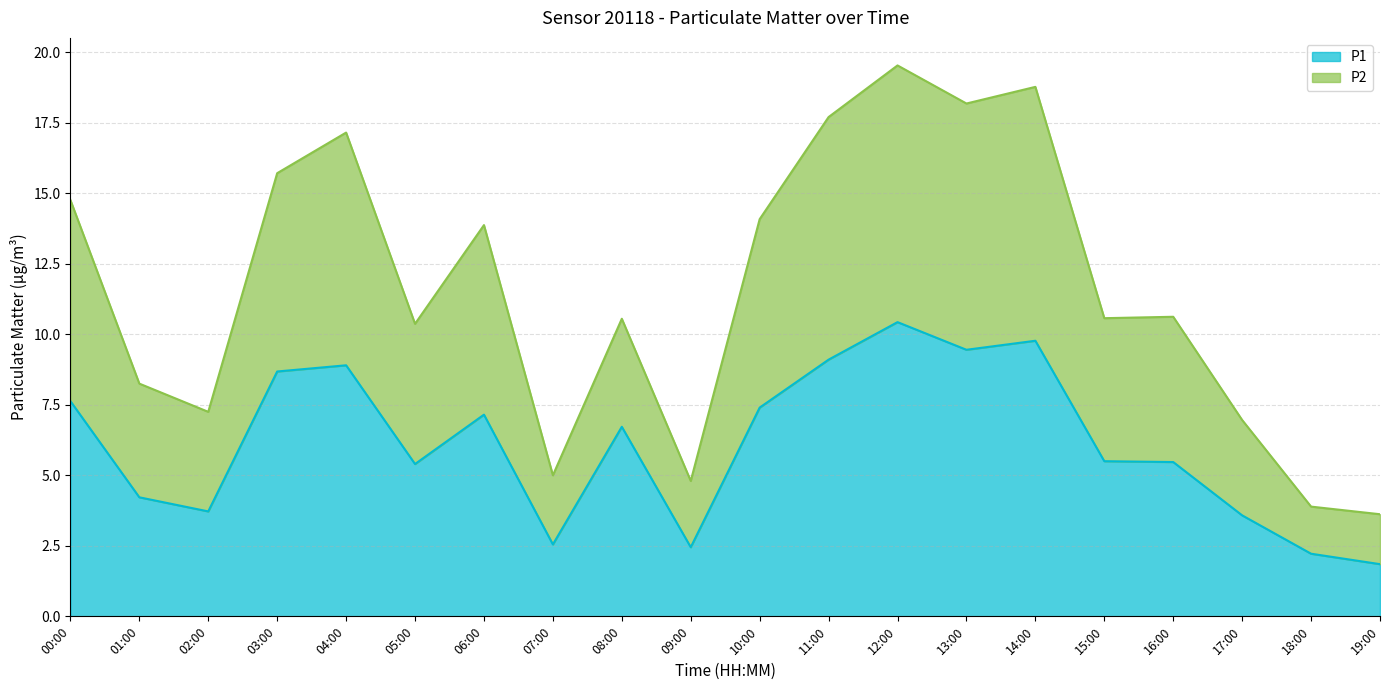

True or false: P1 and P2 intersect in this chart.

False